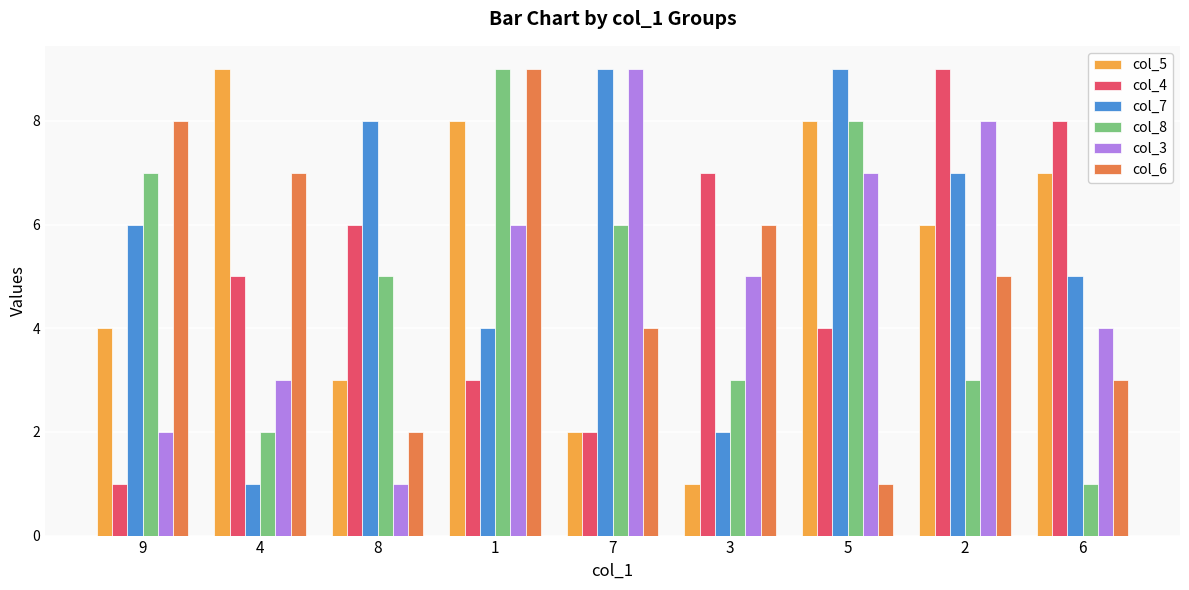

Count the number of data series in this chart.

6